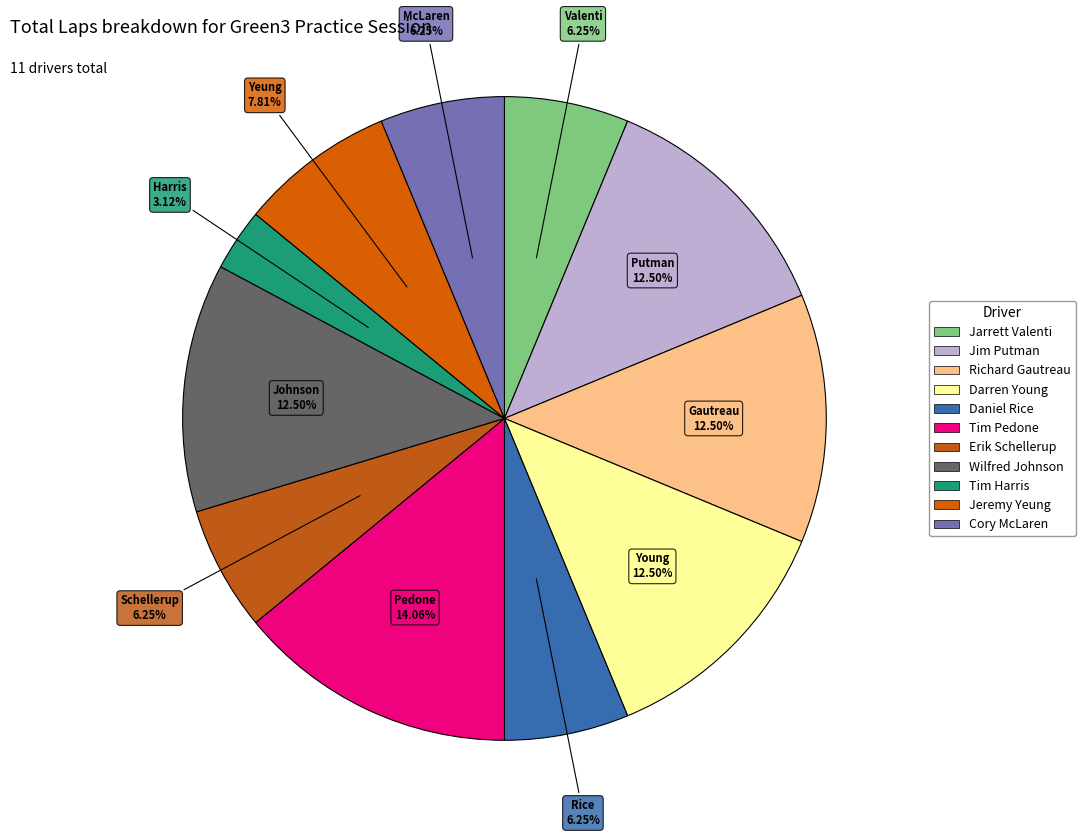

Approximately how many times larger is the value at Jarrett Valenti compared to Wilfred Johnson?

0.5